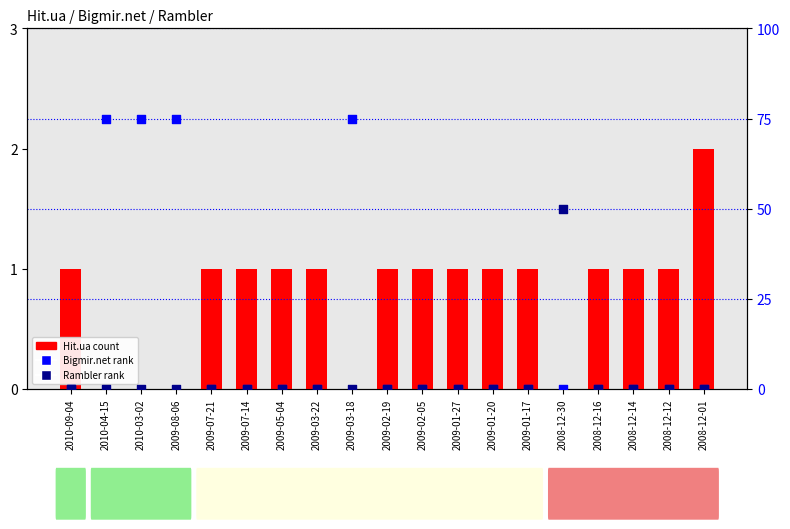

Which series has the widest spread of Y values?

Bigmir.net